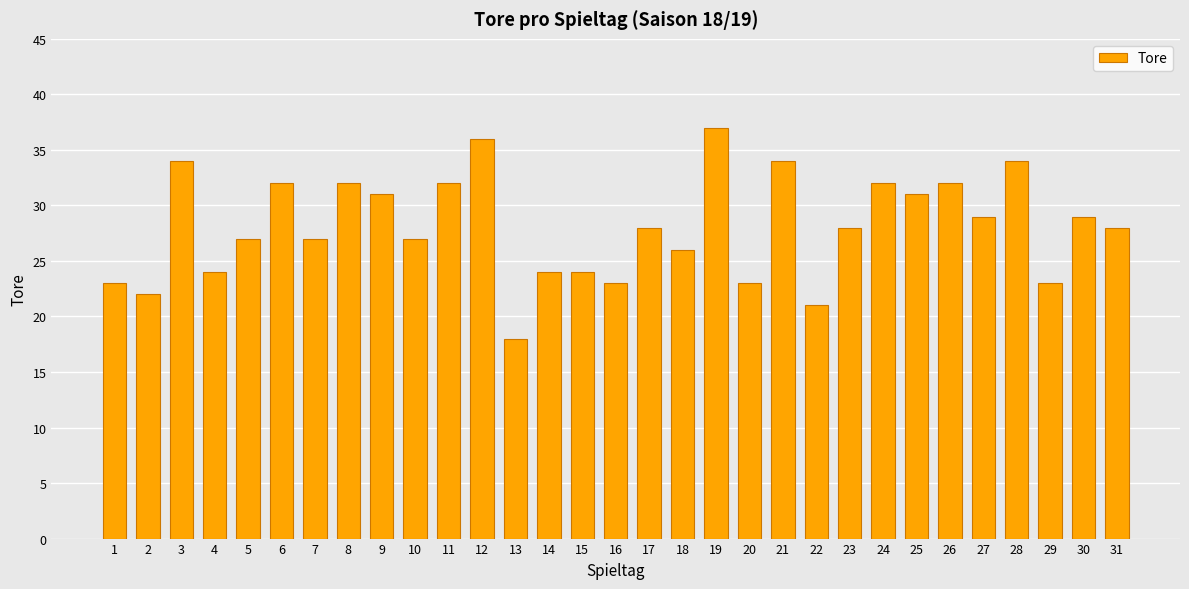

Is it true that the value at 27 is 19?

False